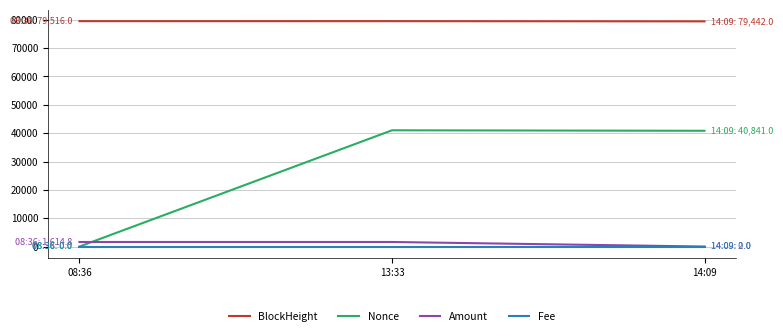

Is it true that BlockHeight equals 25947.2 at 13:33?

False